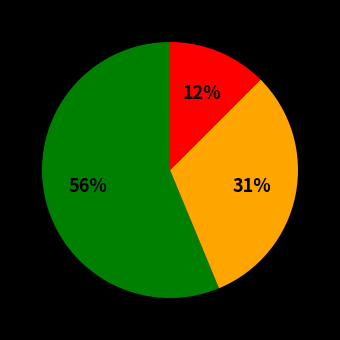

Is there any slice that represents more than half of the pie?

Yes